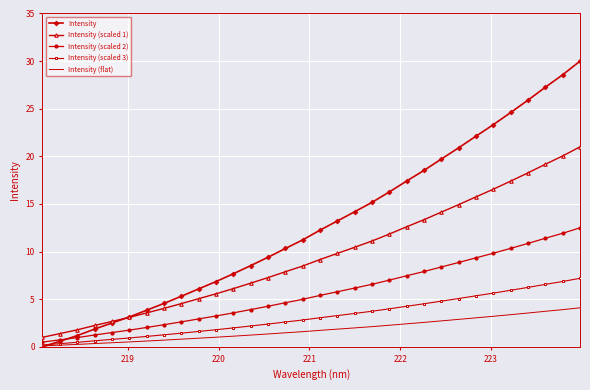

Which series has the largest total across all categories?

Intensity